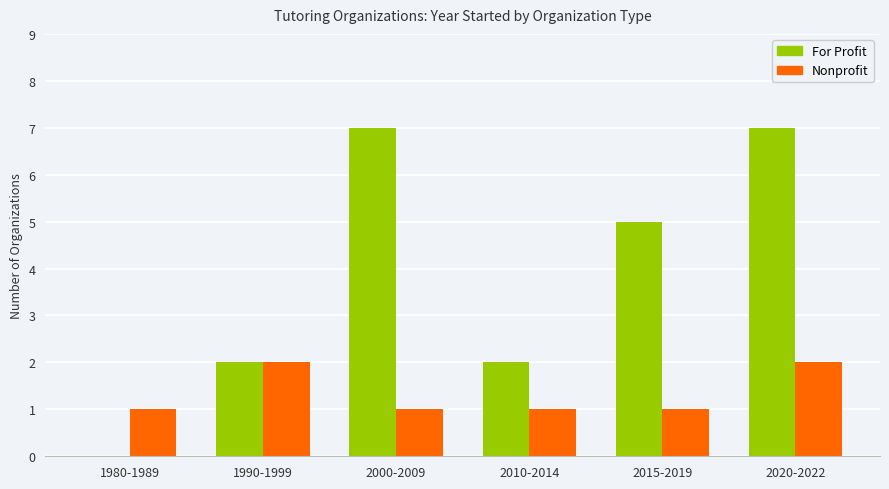

Reading left to right, extract all data points from this chart.

For Profit: 1980-1989=0	1990-1999=2	2000-2009=7	2010-2014=2	2015-2019=5	2020-2022=7
Nonprofit: 1980-1989=1	1990-1999=2	2000-2009=1	2010-2014=1	2015-2019=1	2020-2022=2